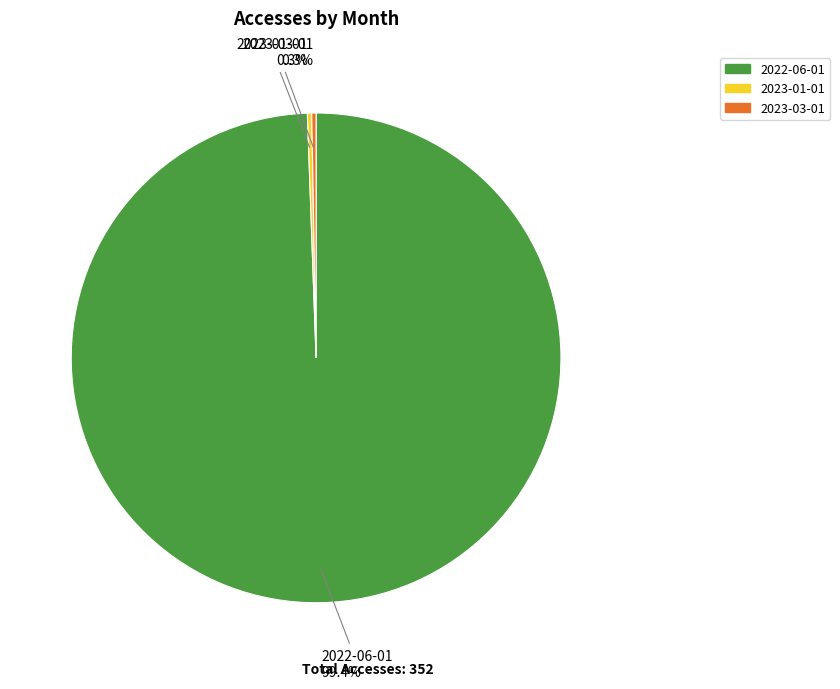

What is the largest slice in the pie chart?

2022-06-01